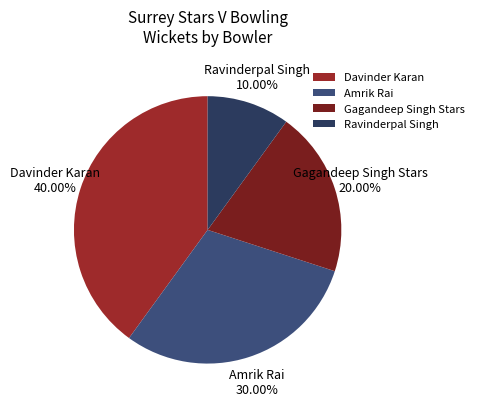

The Gagandeep Singh Stars slice represents 20% of the pie. True or false?

True